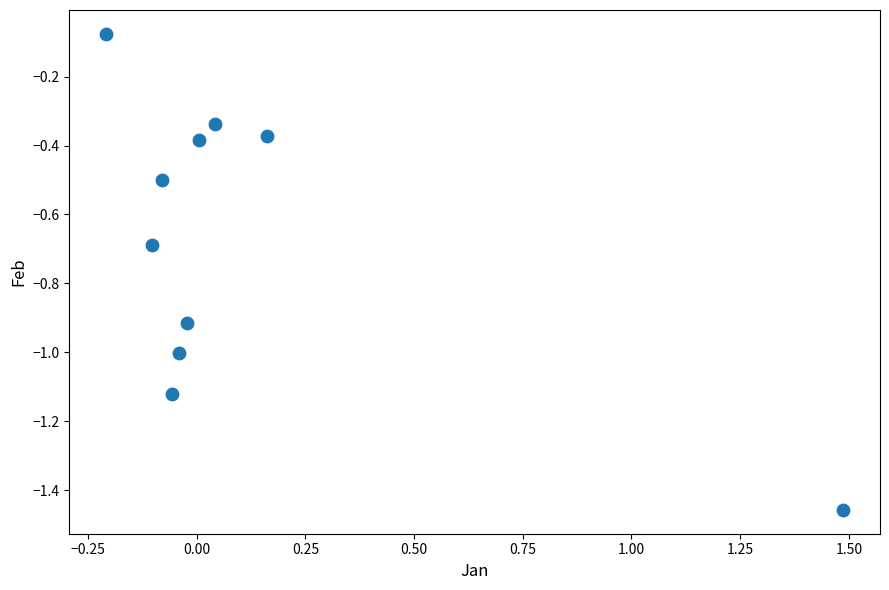

What is the range of Y values (max minus min)?

1.4